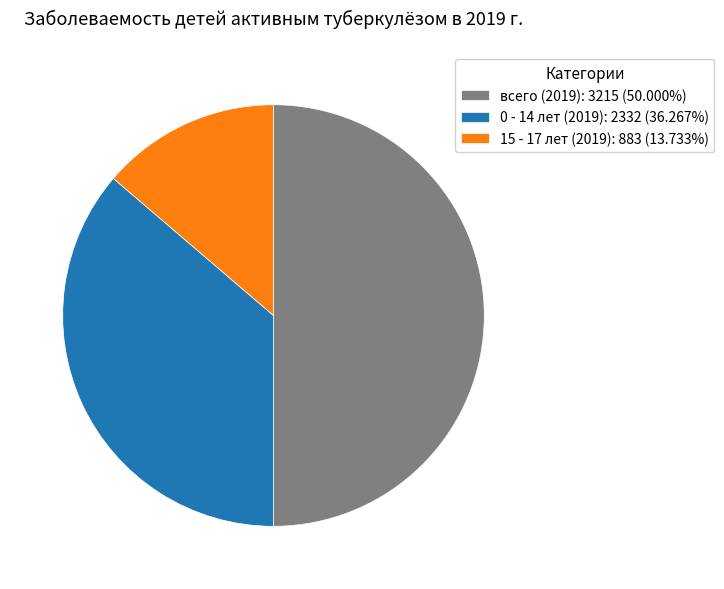

Approximately how many times larger is the value at 0 - 14 лет (2019): 2332 (36.267%) compared to всего (2019): 3215 (50.000%)?

0.7